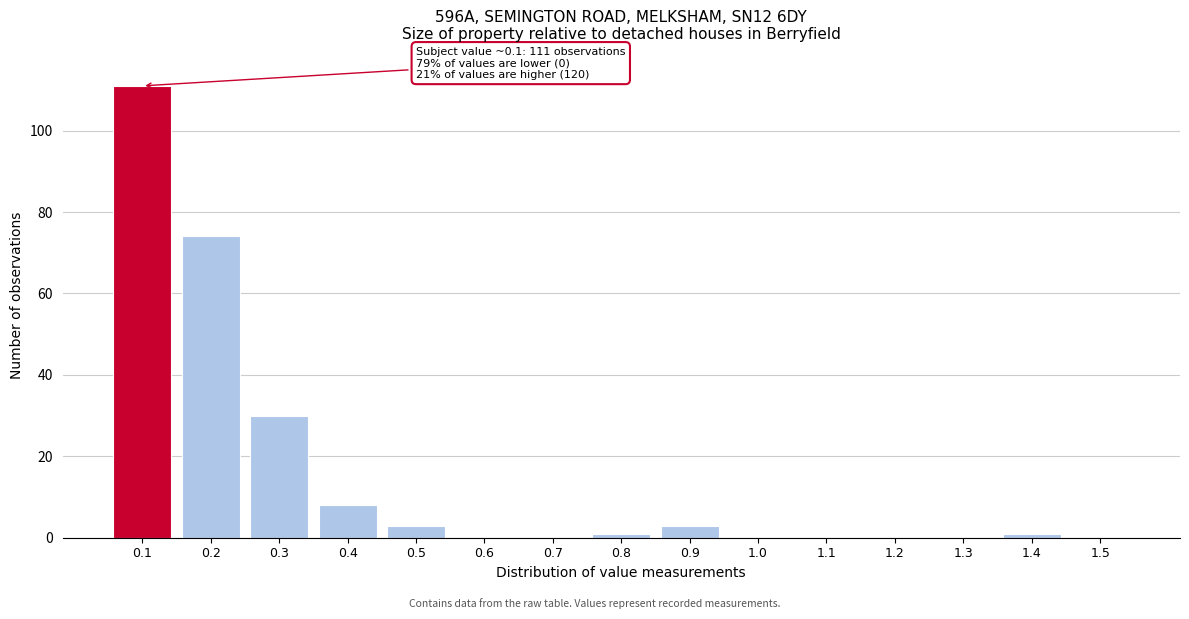

Over which range of the x-axis is the bar tallest?

0.05 to 0.15